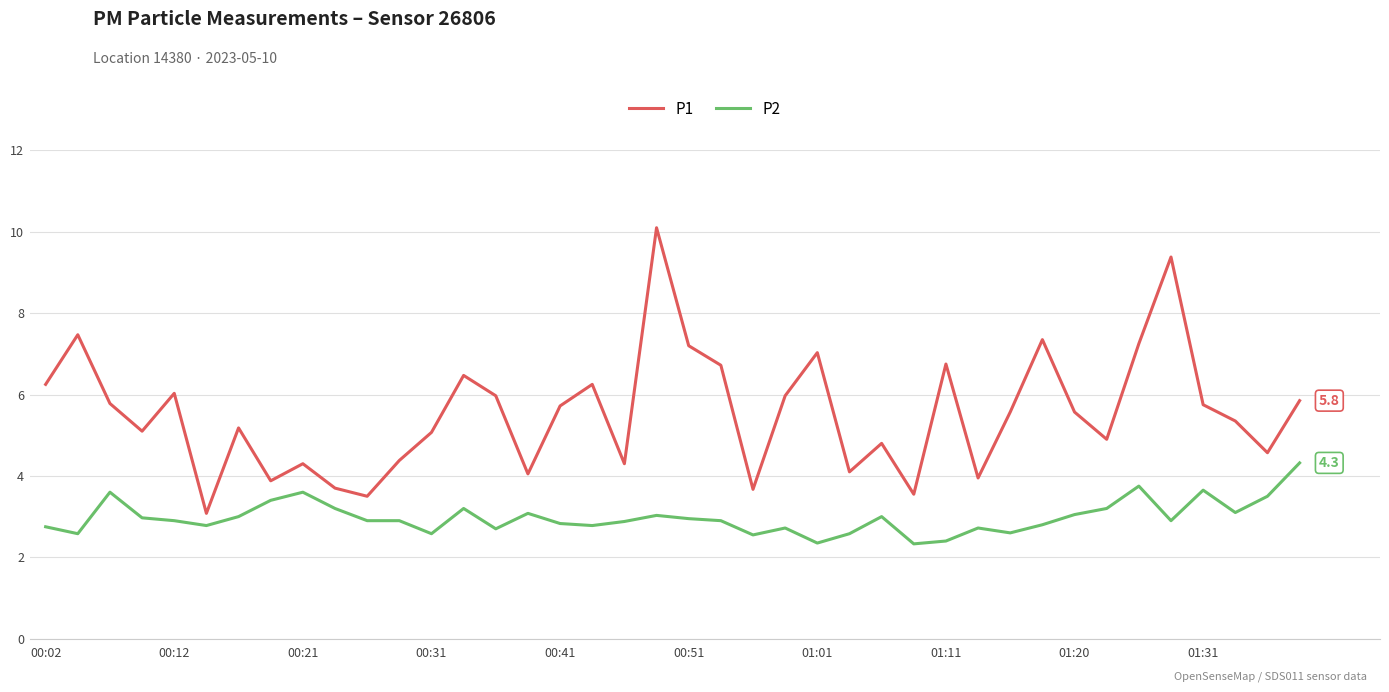

True or false: P1 and P2 cross at least once.

False